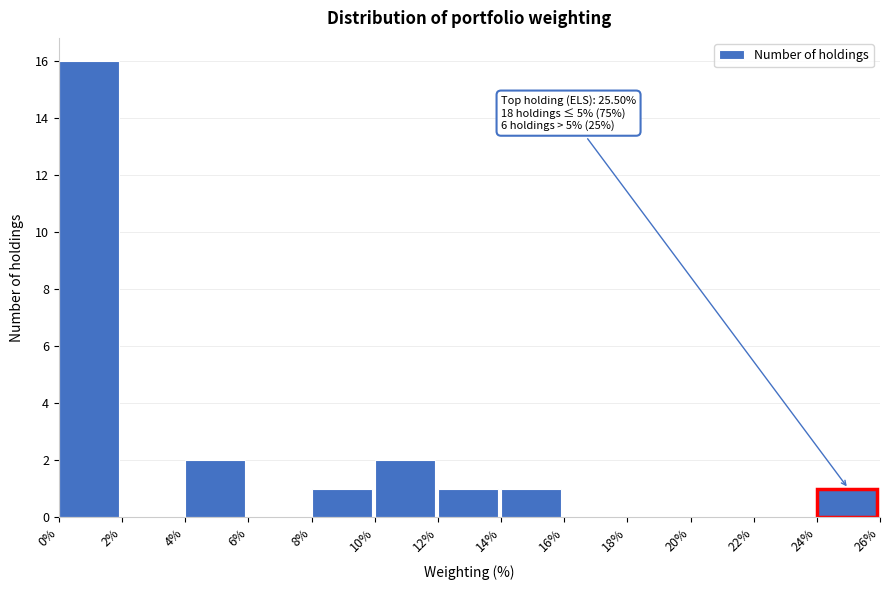

Which range on the x-axis has the tallest bar?

0% to 2%